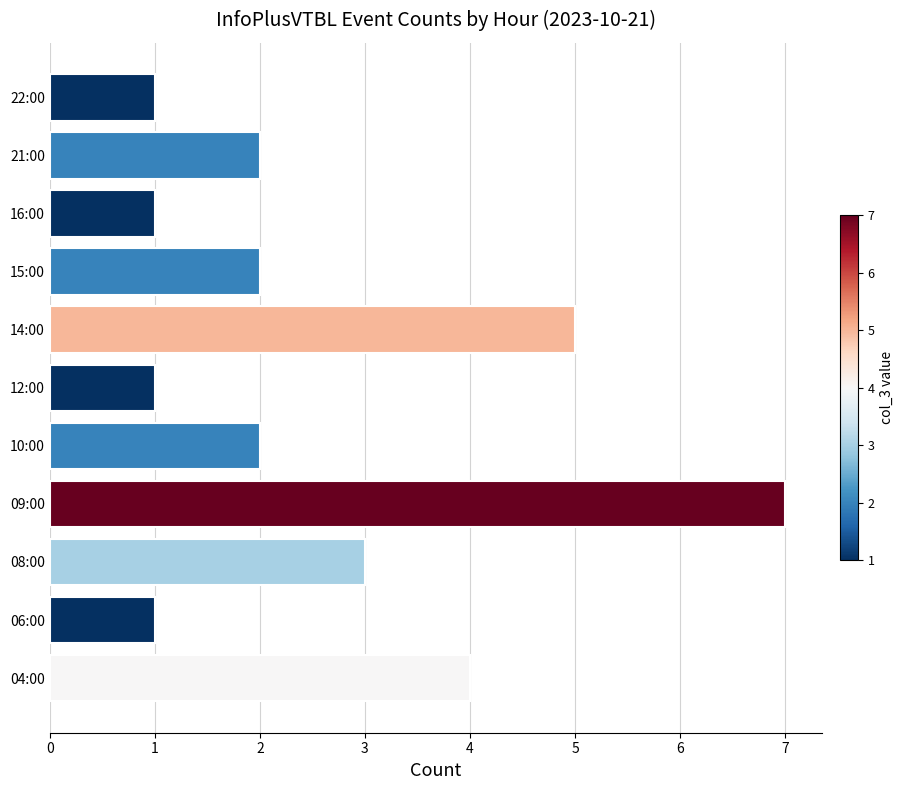

How many bars are there in total?

11